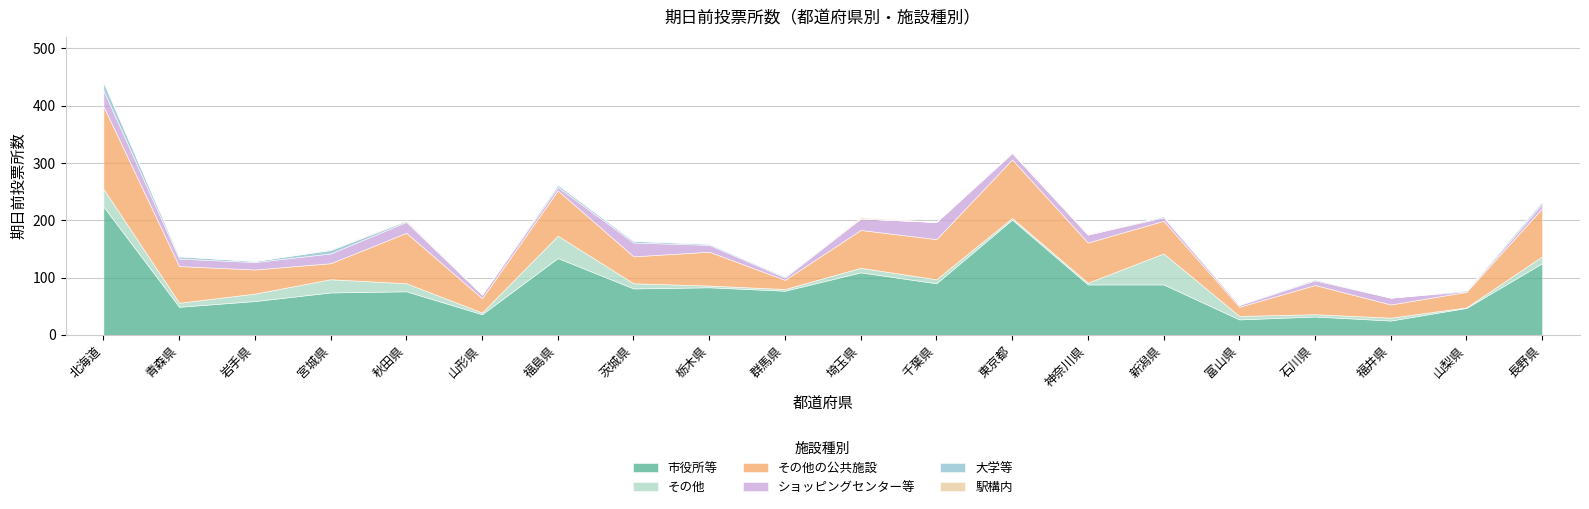

Count the number of categories in the chart.

20